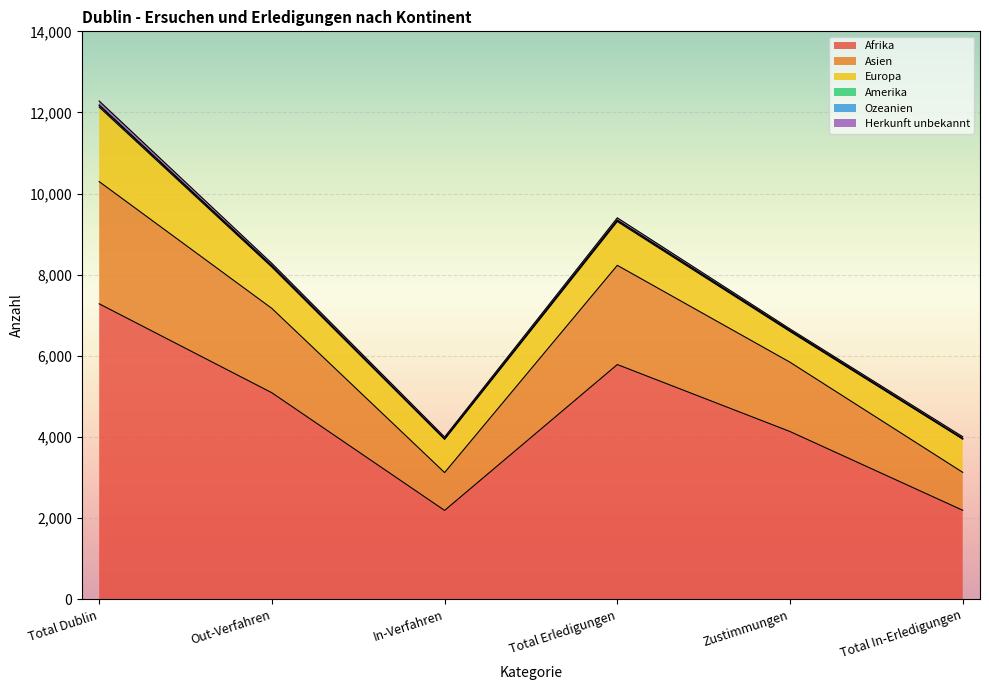

At which category does Asien reach its first local valley?

In-Verfahren